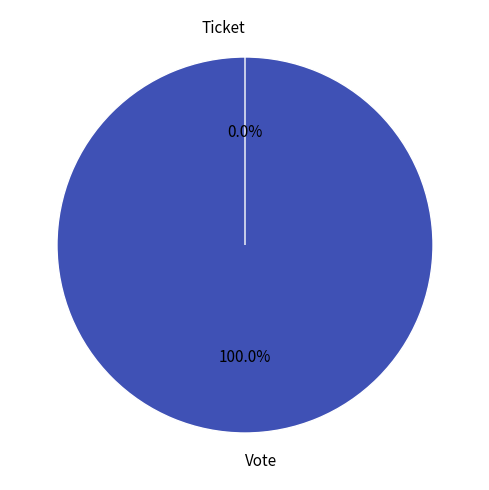

Rank the categories by value from lowest to highest.

Ticket, Vote